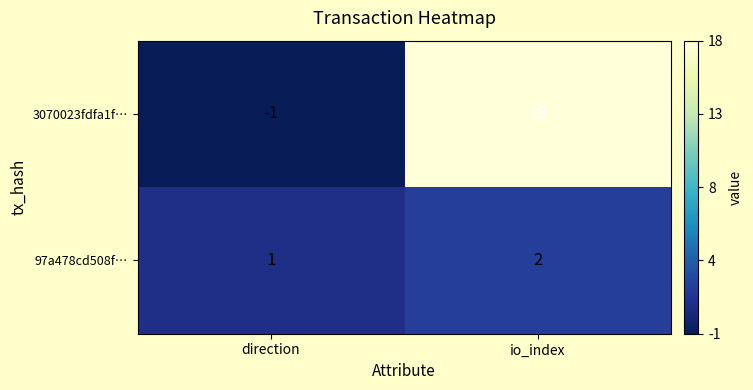

Rank the series at direction from lowest to highest value.

3070023fdfa1f…, 97a478cd508f…